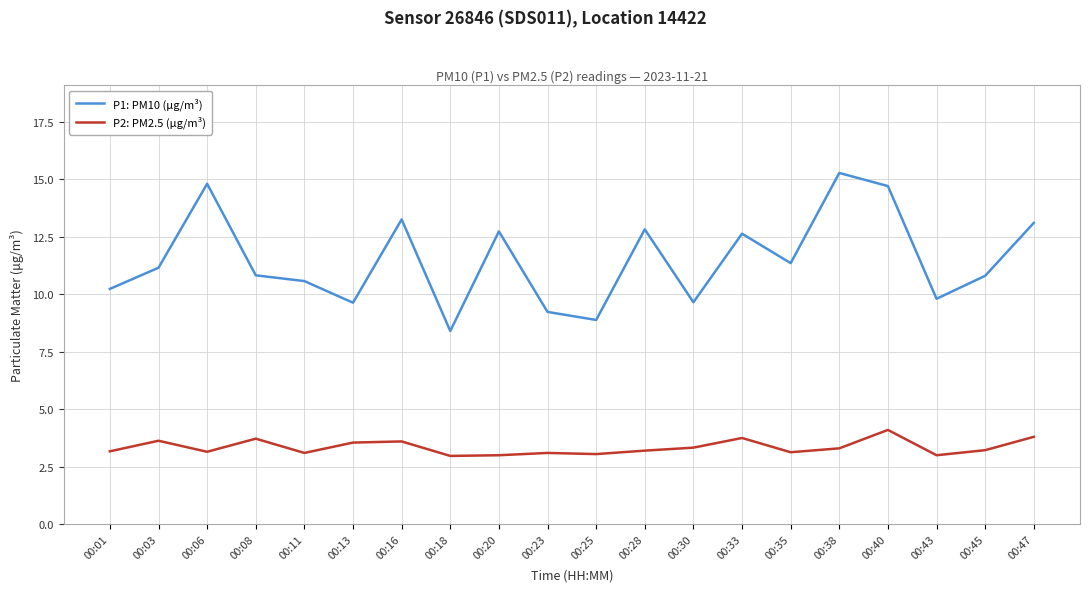

Is the value of P2: PM2.5 (µg/m³) at 00:38 greater than the value of P1: PM10 (µg/m³) at 00:33?

No